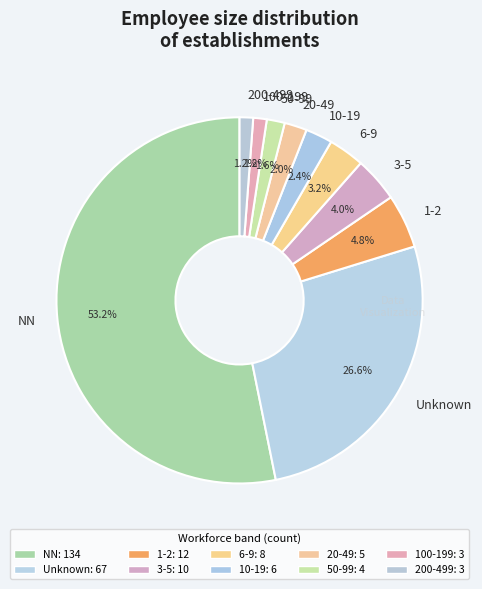

To the nearest percent, what is the average slice percentage?

10%